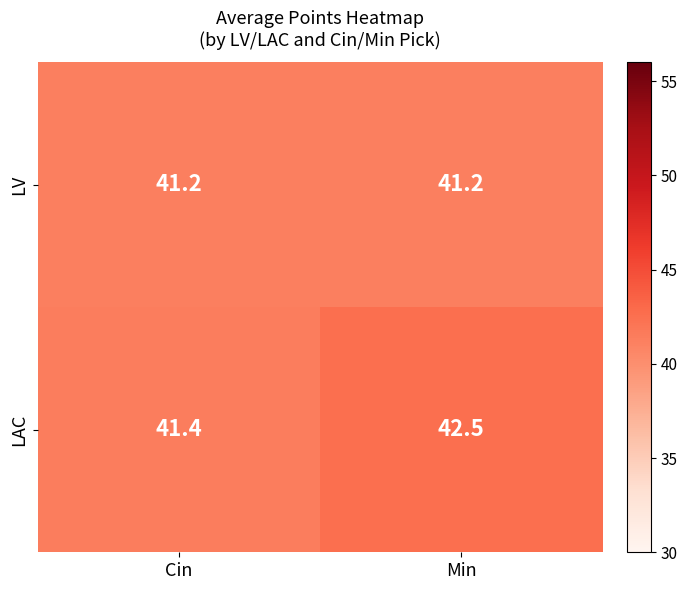

Rank the series by their maximum value, from lowest to highest.

LV, LAC